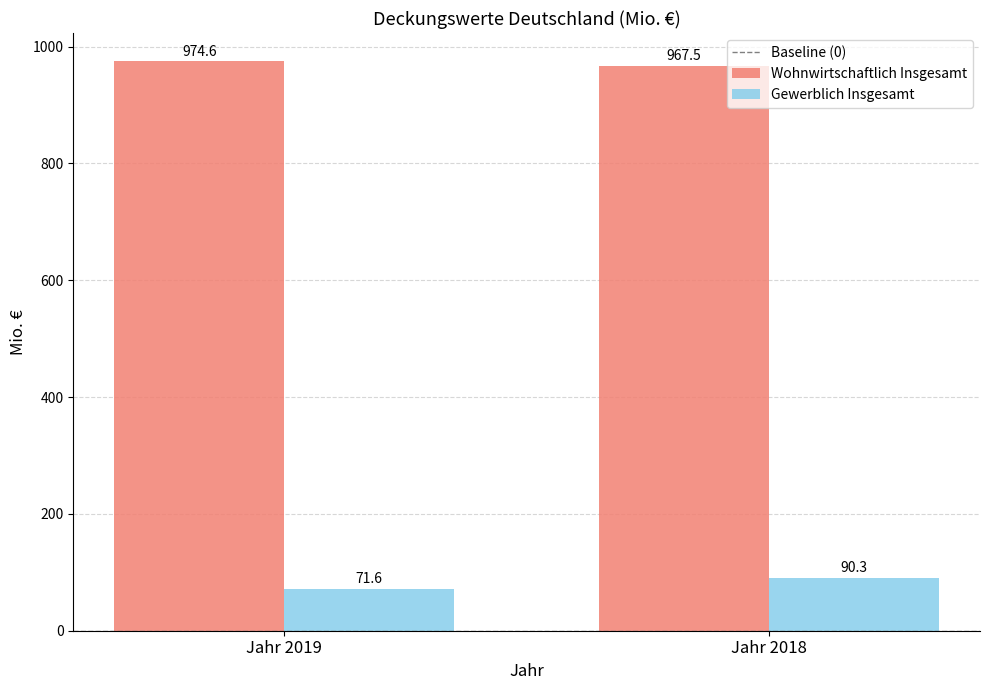

Are the bars grouped side by side (vs. stacked)?

Yes